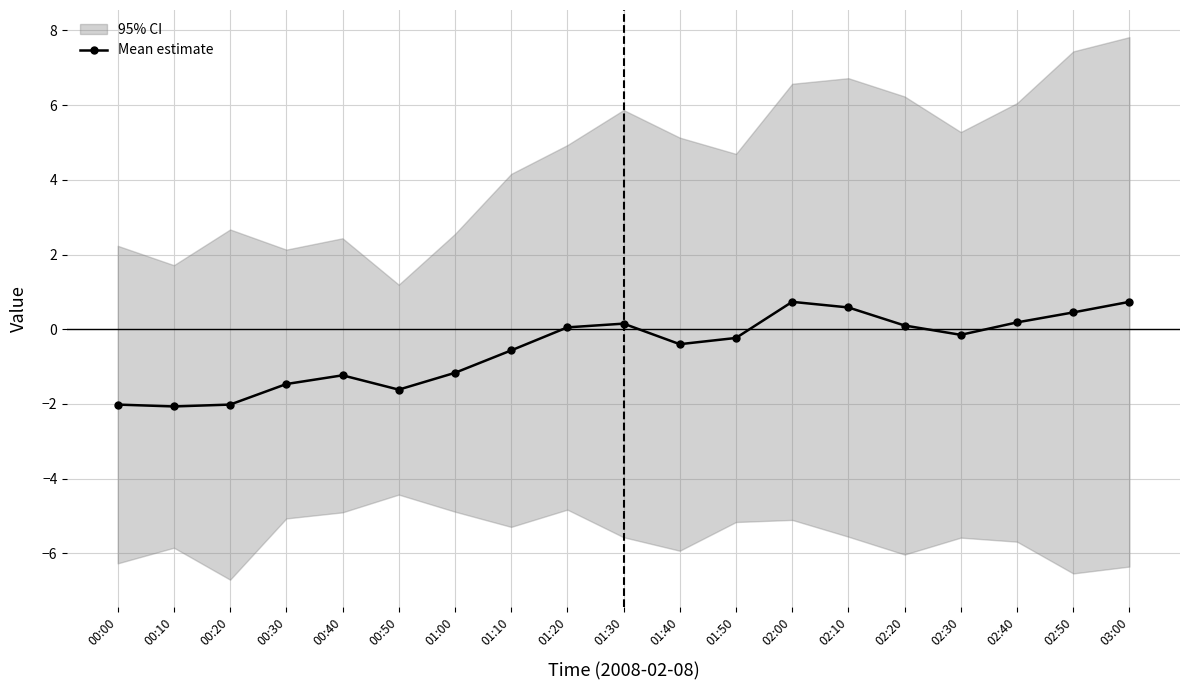

Reading left to right, what are all the values shown in this chart?

-2.0	-2.1	-2.0	-1.5	-1.2	-1.6	-1.2	-0.6	0.0	0.1	-0.4	-0.2	0.7	0.6	0.1	-0.2	0.2	0.4	0.7